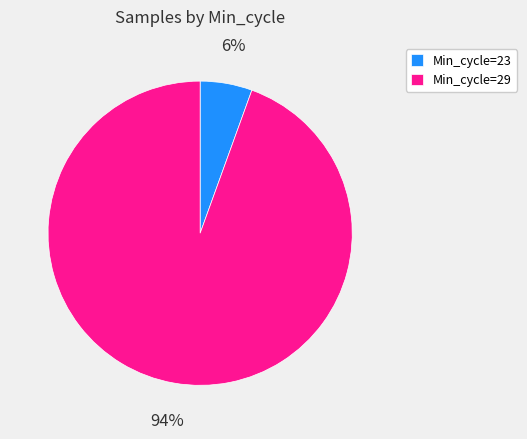

Combined, do Min_cycle=23 and Min_cycle=29 account for over 50%?

Yes